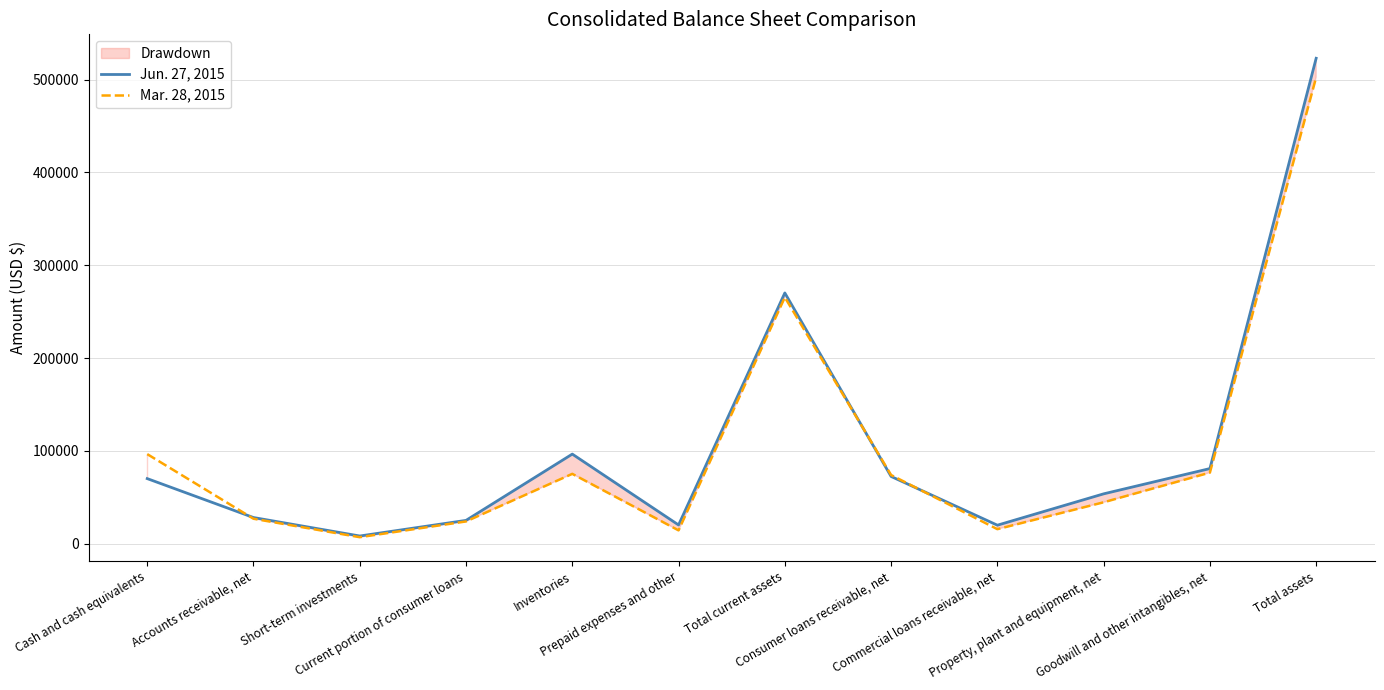

True or false: Mar. 28, 2015 has more than 1 points higher than both neighbors.

True